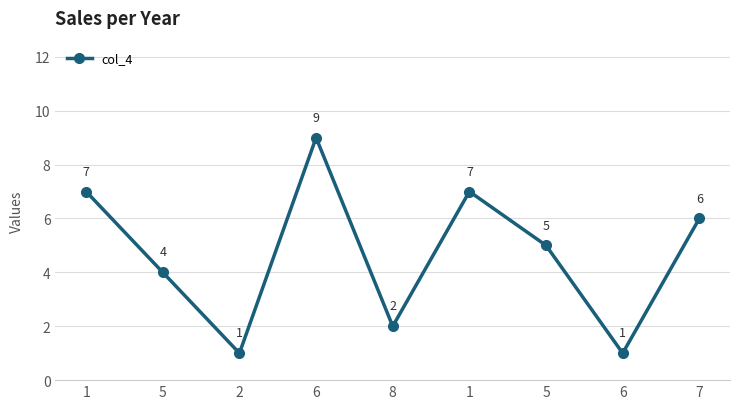

How many series are shown in this chart?

1